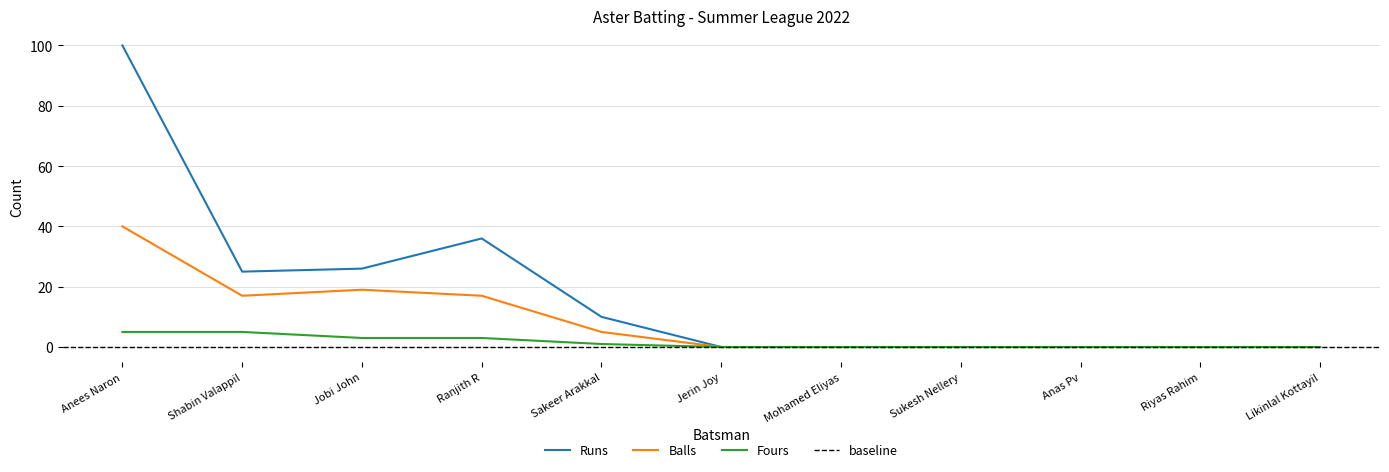

List the labels in order of Fours value, smallest first.

Jerin Joy, Mohamed Eliyas, Sukesh Nellery, Anas Pv, Riyas Rahim, Likinlal Kottayil, Sakeer Arakkal, Jobi John, Ranjith R, Anees Naron, Shabin Valappil